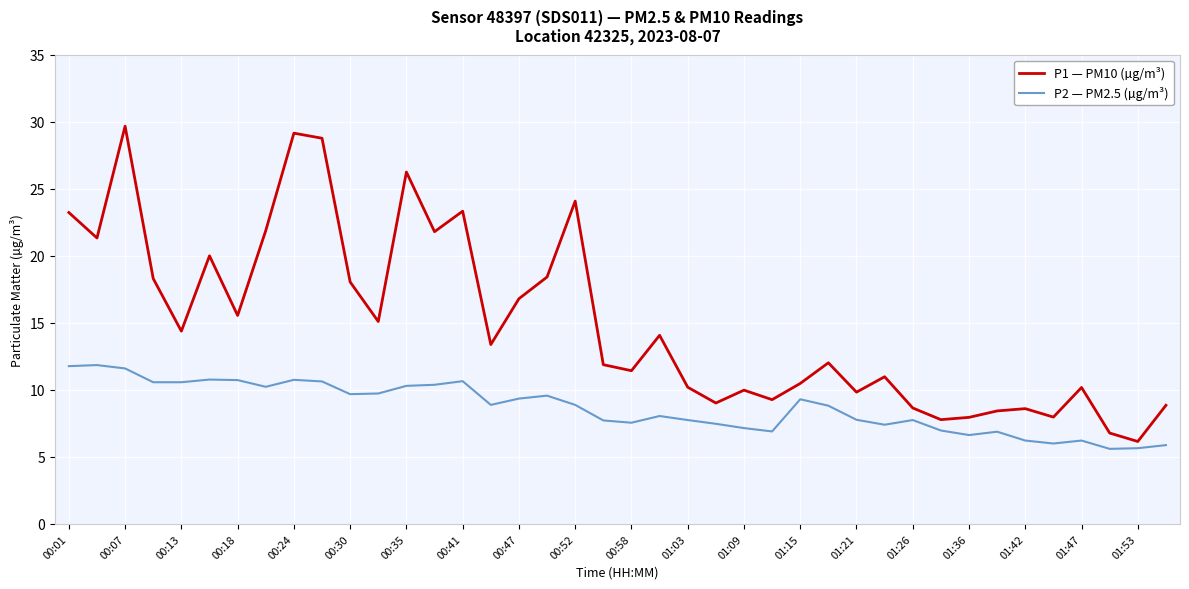

What is the maximum value shown in the chart?

29.7